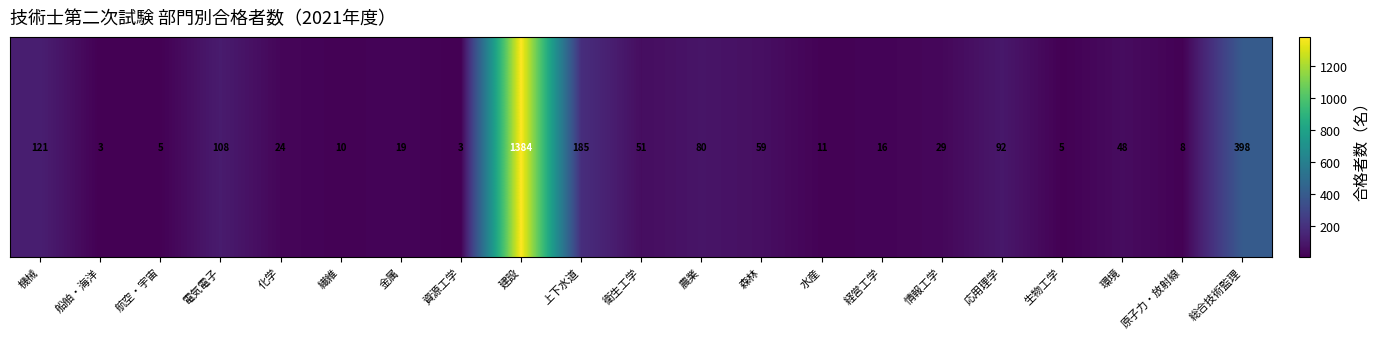

How many values are below 29?

10